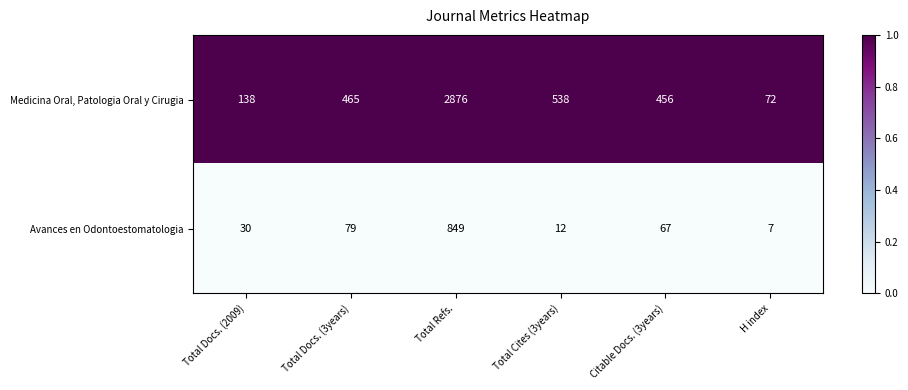

The value of Medicina Oral, Patologia Oral y Cirugia at Total Docs. (2009) is 79. True or false?

False